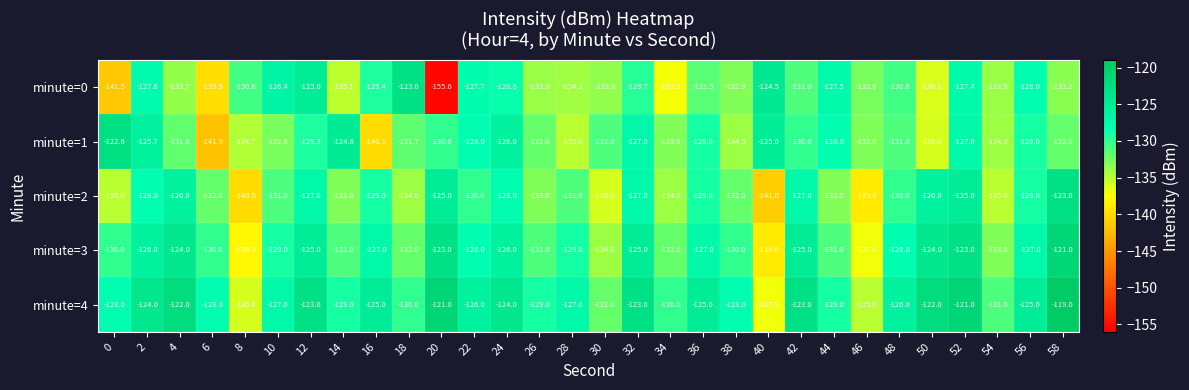

What is the difference between the highest and lowest values at 46?

6.4